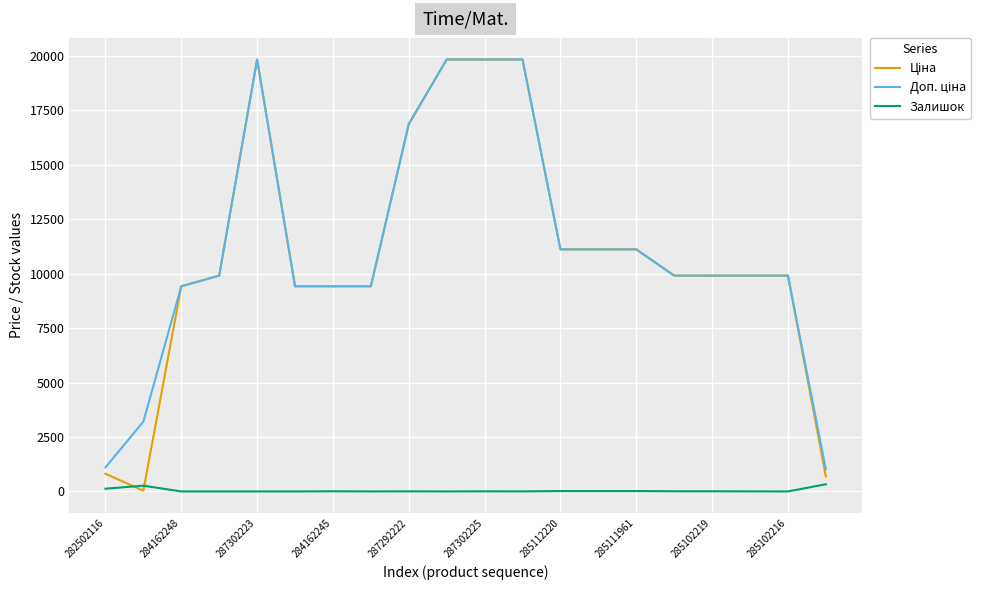

Is this an area chart (filled region under the line)?

No